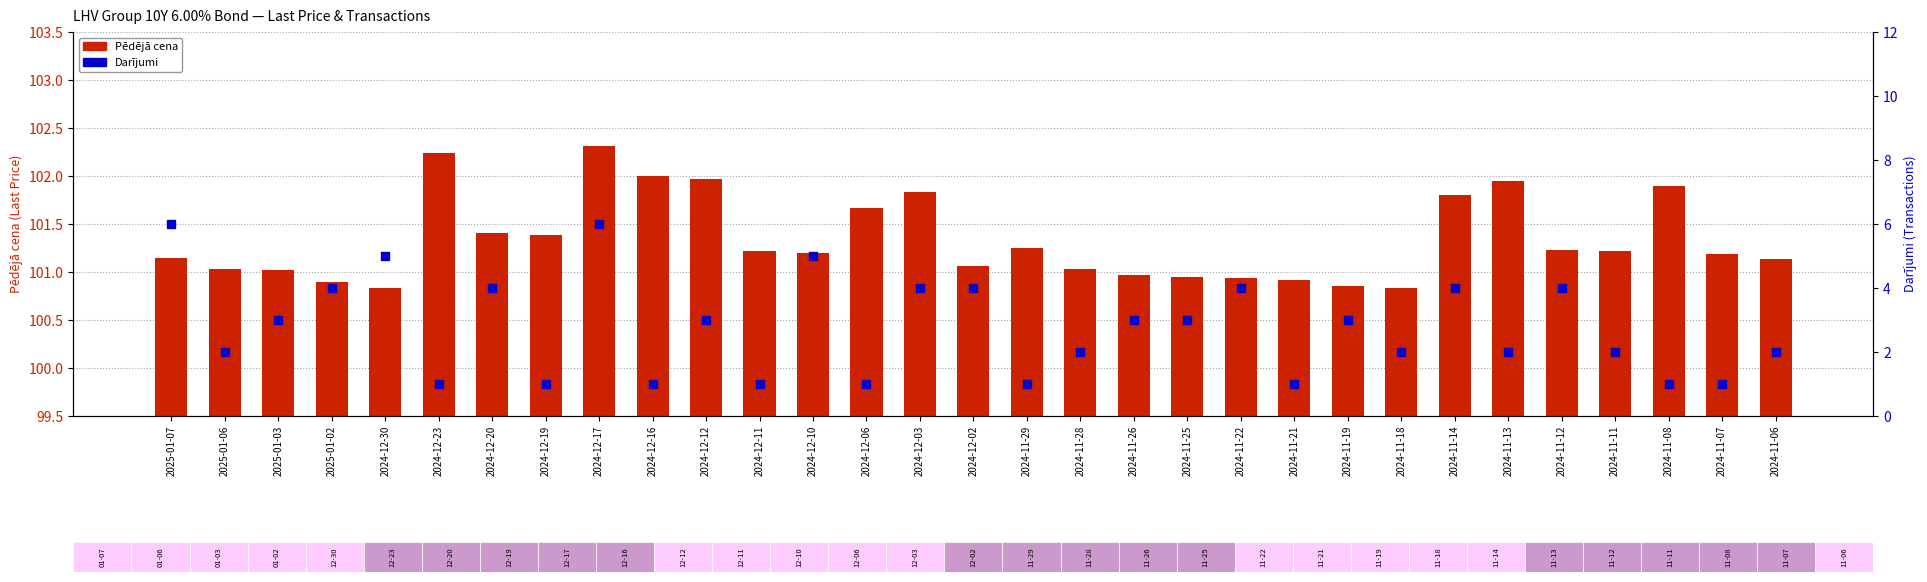

Which series contains the highest Y value?

Pēdējā cena